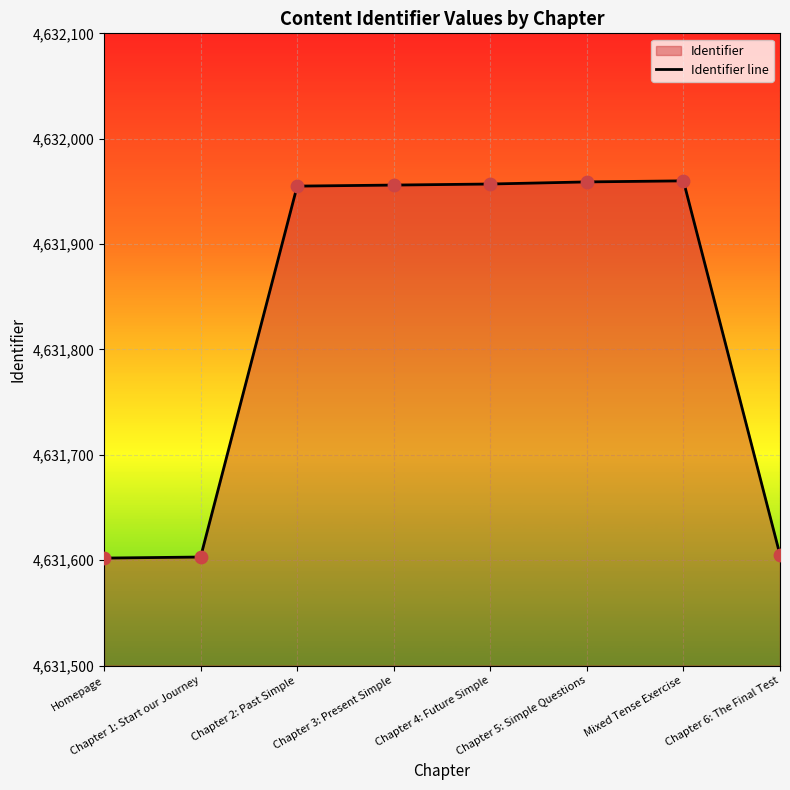

What is the change in value from Chapter 3: Present Simple to Chapter 6: The Final Test?

-351